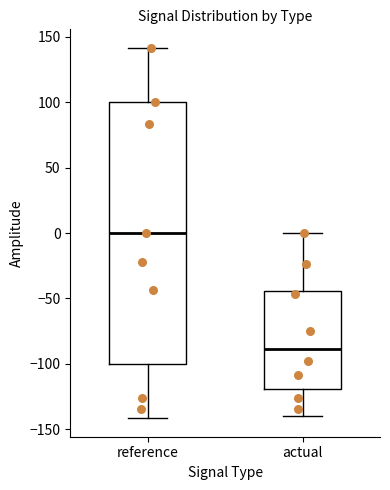

Reading left to right, read every box against the y-axis: the position of its median line, the range the box covers, and the ends of its whiskers. The values are not printed on the chart, so give them approximately, as read against the axis.

reference: median 0, box -100 to 100, whiskers -140 to 140
actual: median -90, box -120 to -45, whiskers -140 to 0